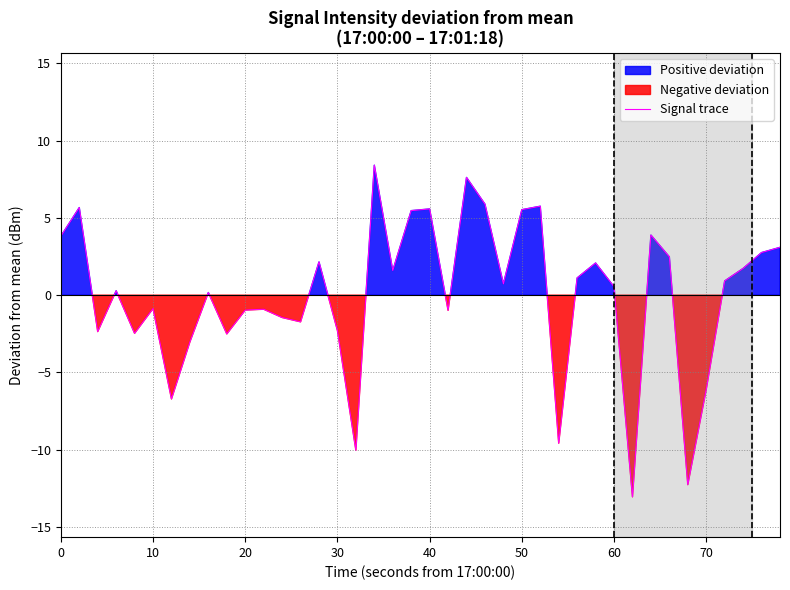

The chart shows a value of 1.3 at 19. True or false?

False